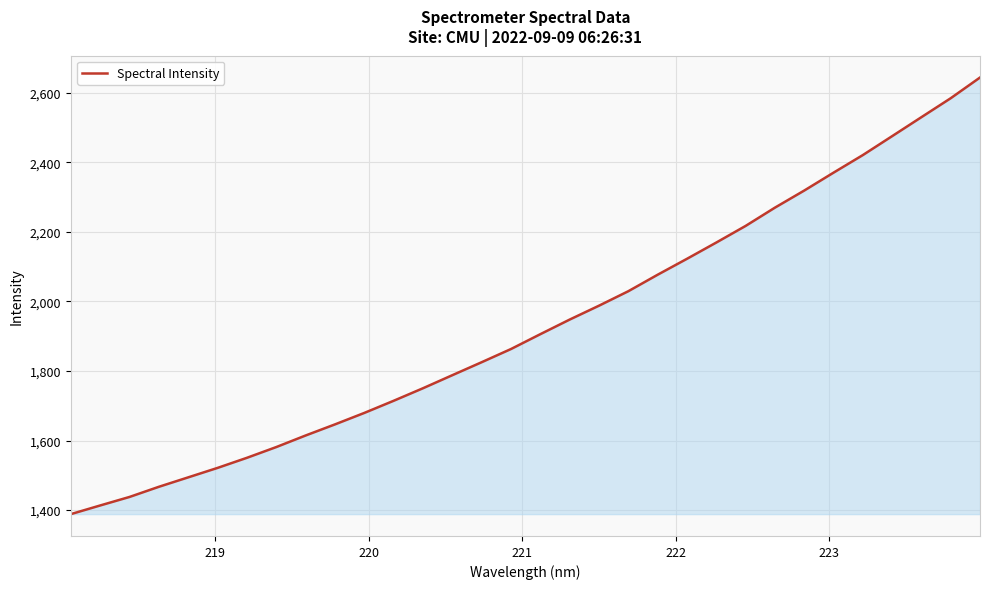

What is the difference between the maximum and minimum values?

1254.8